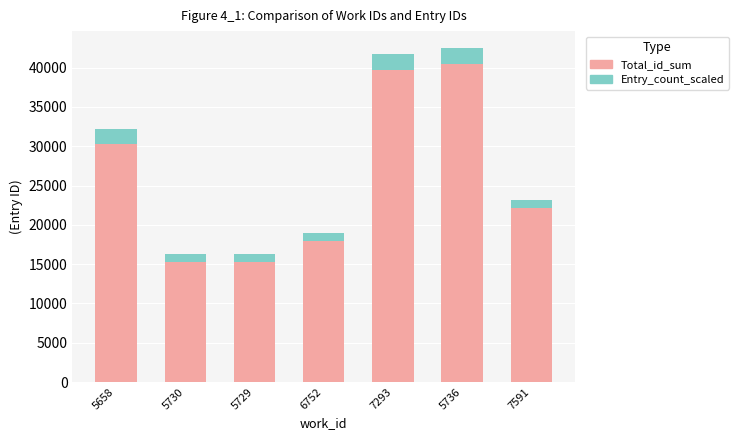

What is the difference between the maximum and minimum values in the Total_id_sum series?

25257